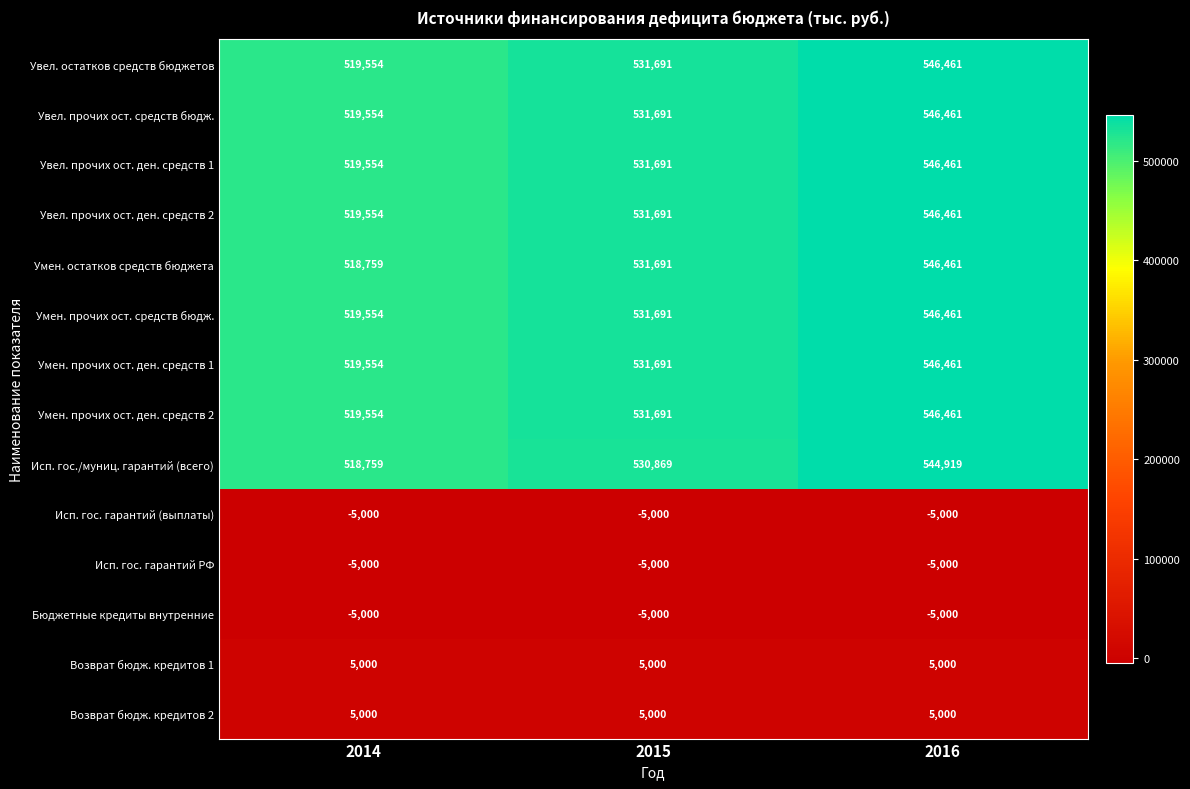

What is the spread (max minus min) of values at 2014?

524554